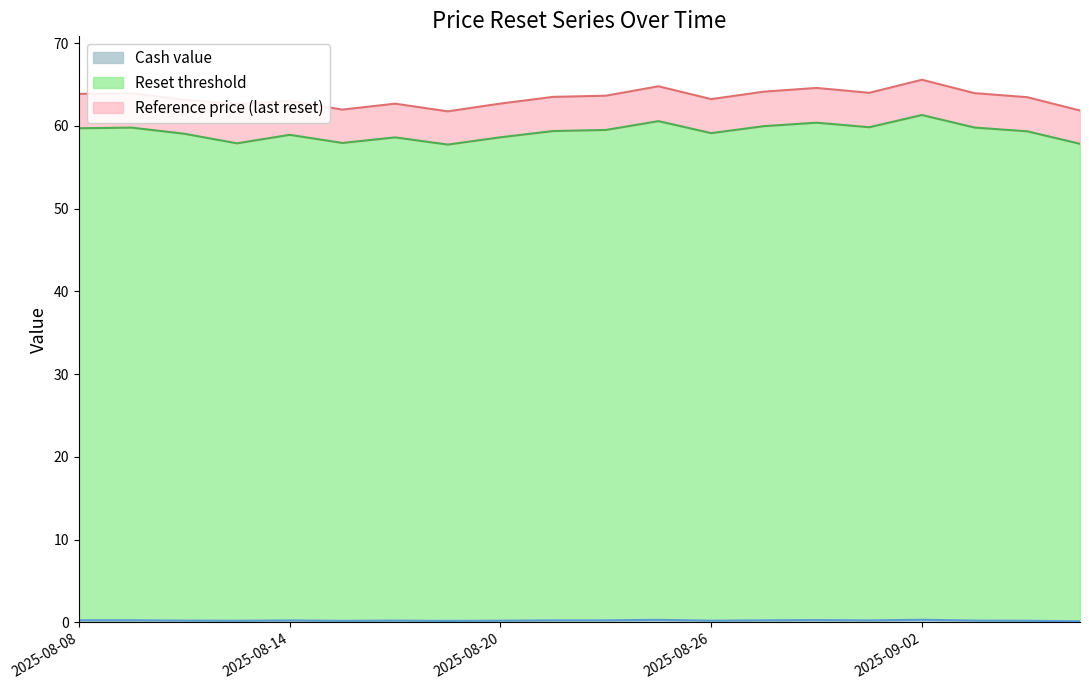

At which category is the sum across all series the highest?

2025-09-02